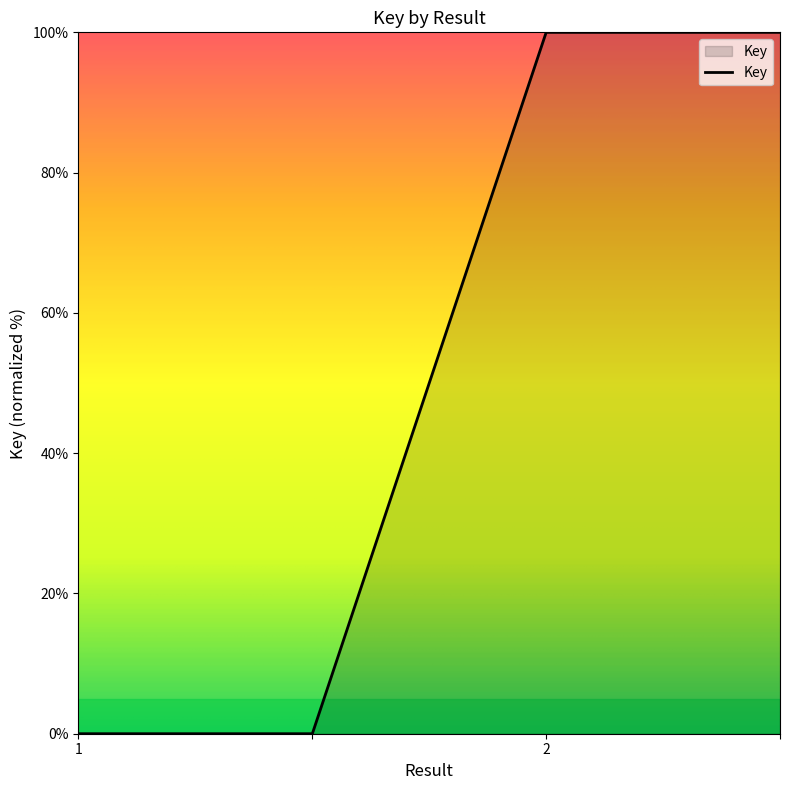

True or false: the data has more than 2 interior local peaks.

False